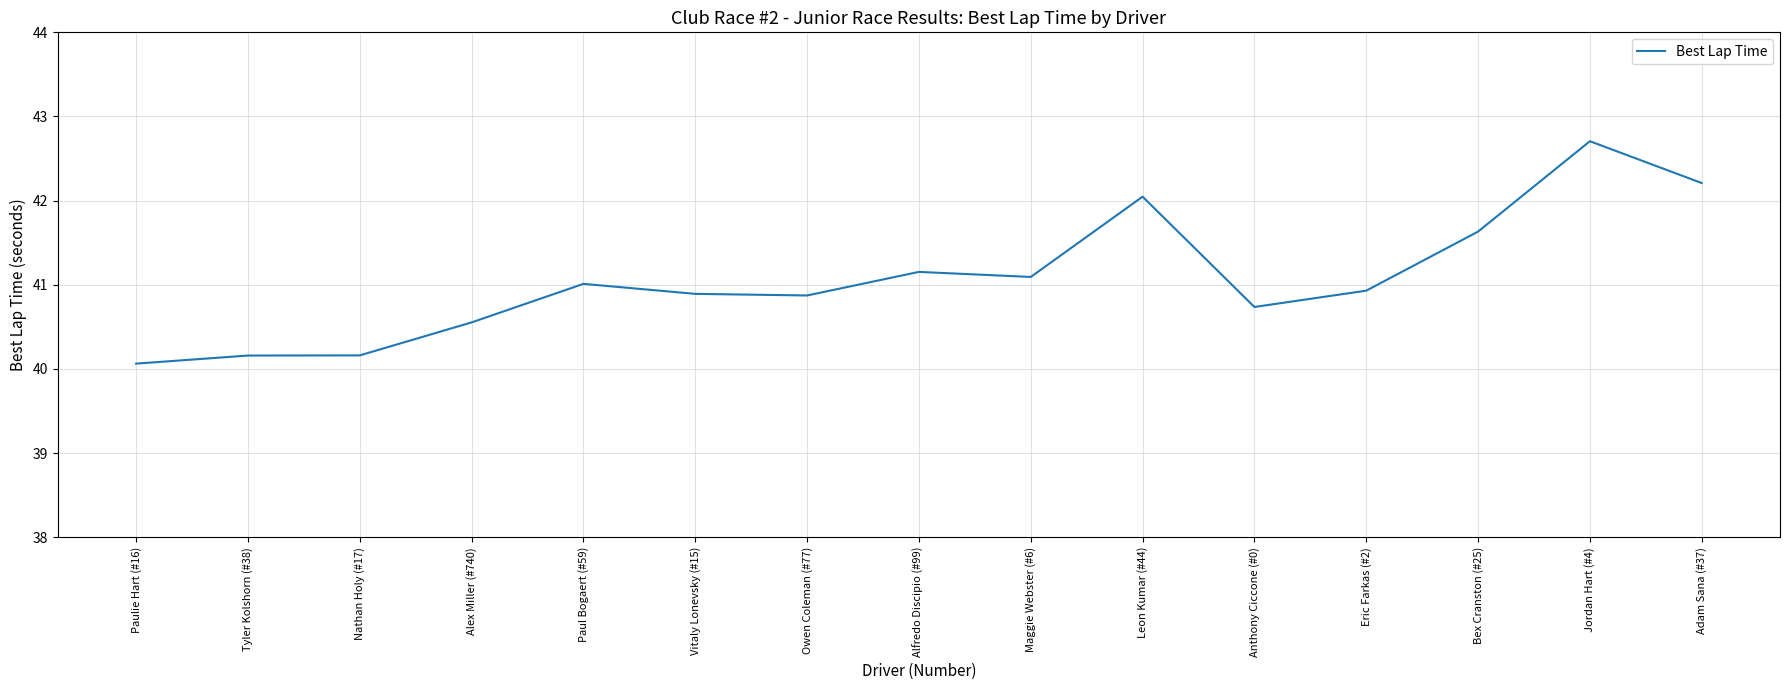

Which label corresponds to the largest value in the chart?

Jordan Hart (#4)